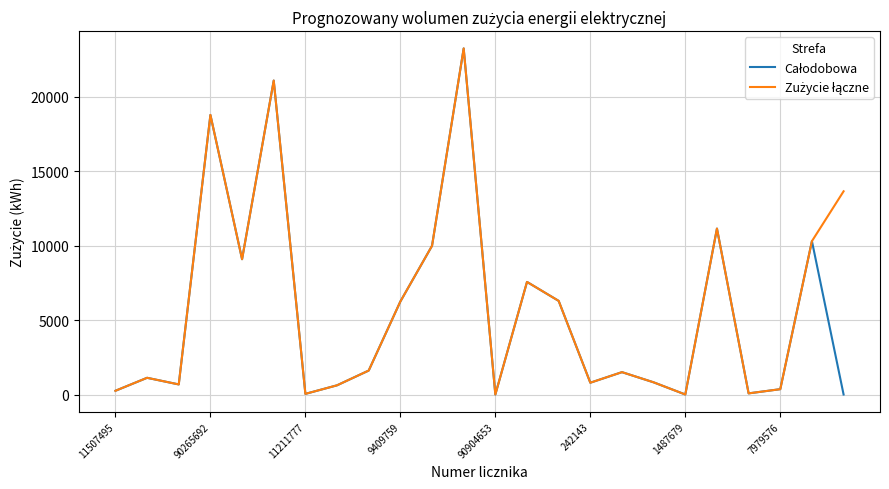

What is the greatest value displayed?

23236